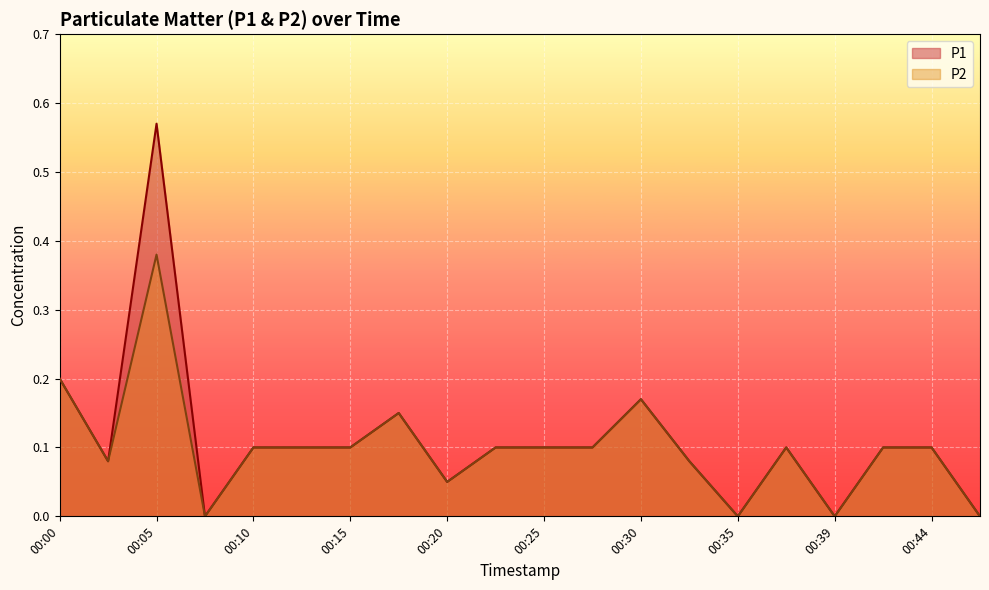

Which series has the largest total across all categories?

P1